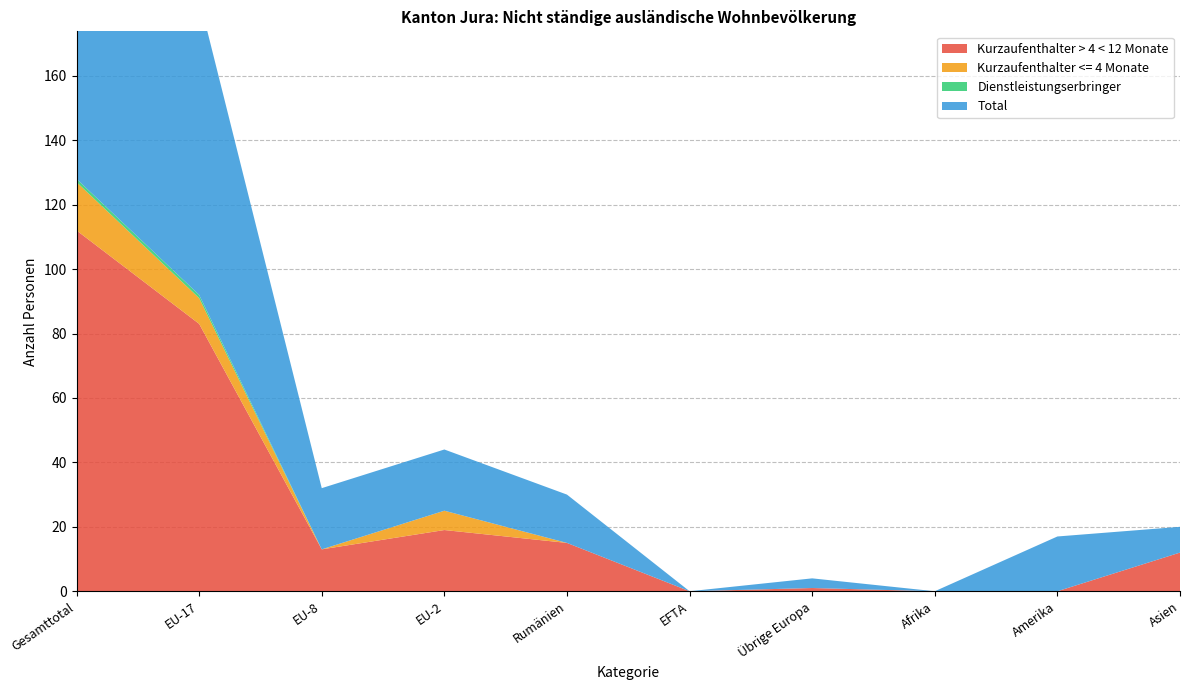

Reading right to left, extract all data points from this chart.

Kurzaufenthalter > 4 < 12 Monate: 12	0	0	1	0	15	19	13	83	112
Kurzaufenthalter <= 4 Monate: 0	0	0	0	0	0	6	0	8	15
Dienstleistungserbringer: 0	0	0	0	0	0	0	0	1	1
Total: 8	17	0	3	0	15	19	19	92	126